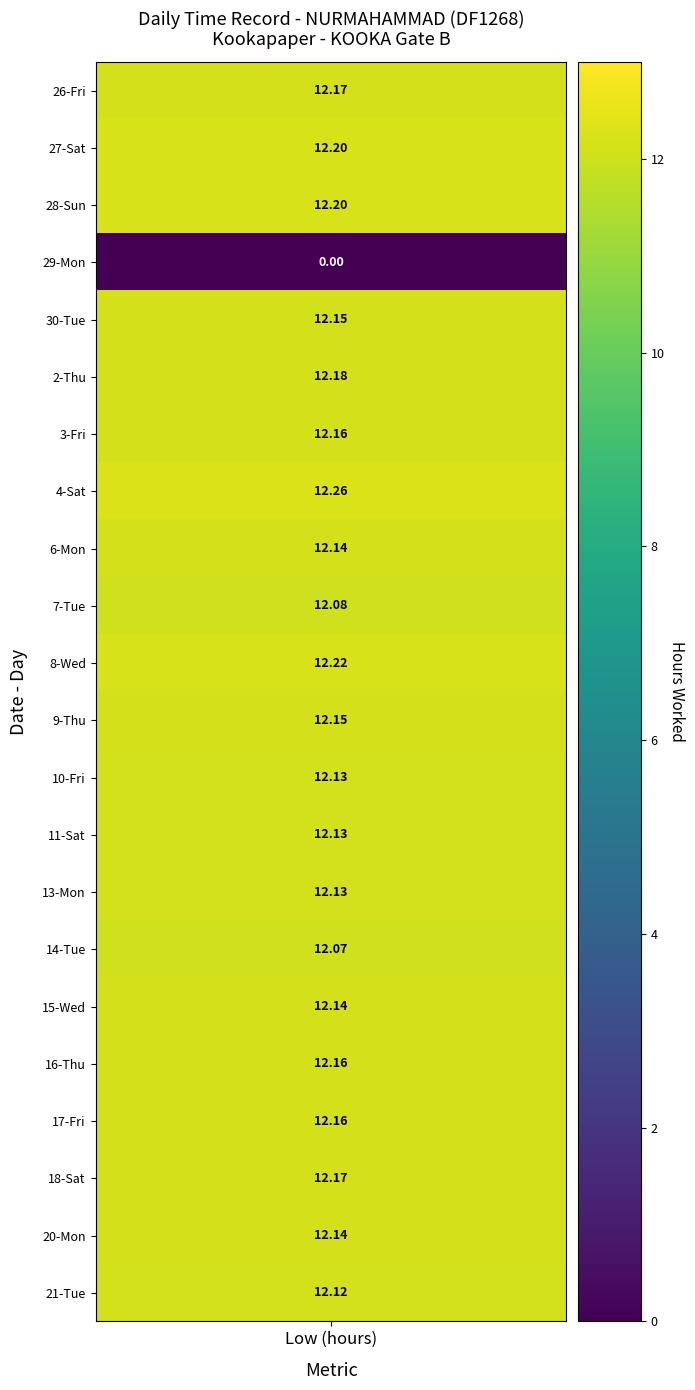

What is the difference between the values at 17-Fri and 7-Tue?

0.1